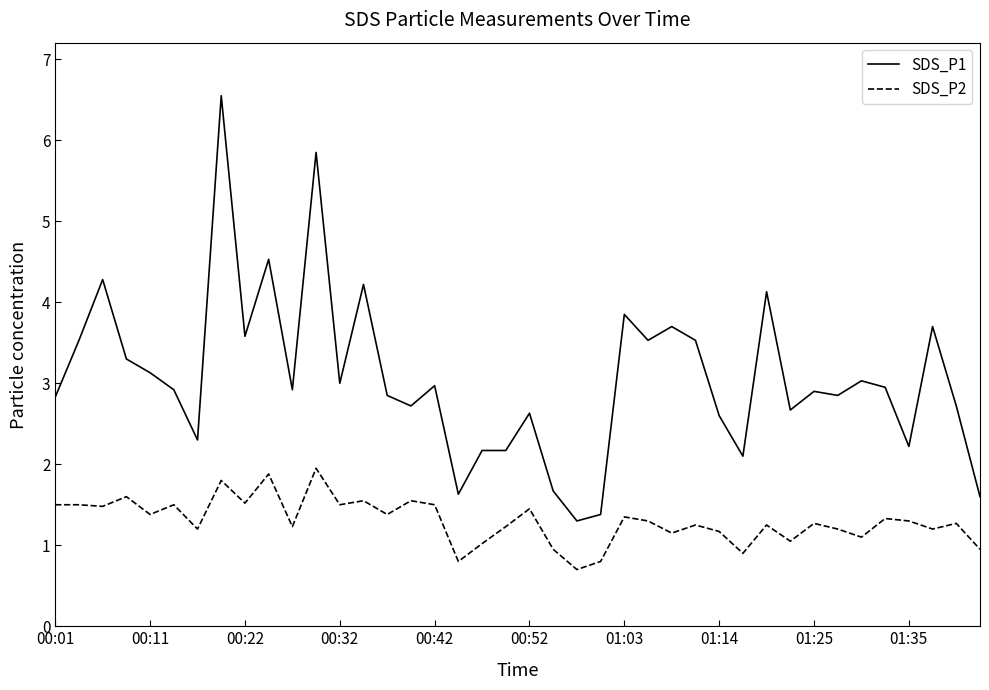

Rank the series by their maximum value, from highest to lowest.

SDS_P1, SDS_P2